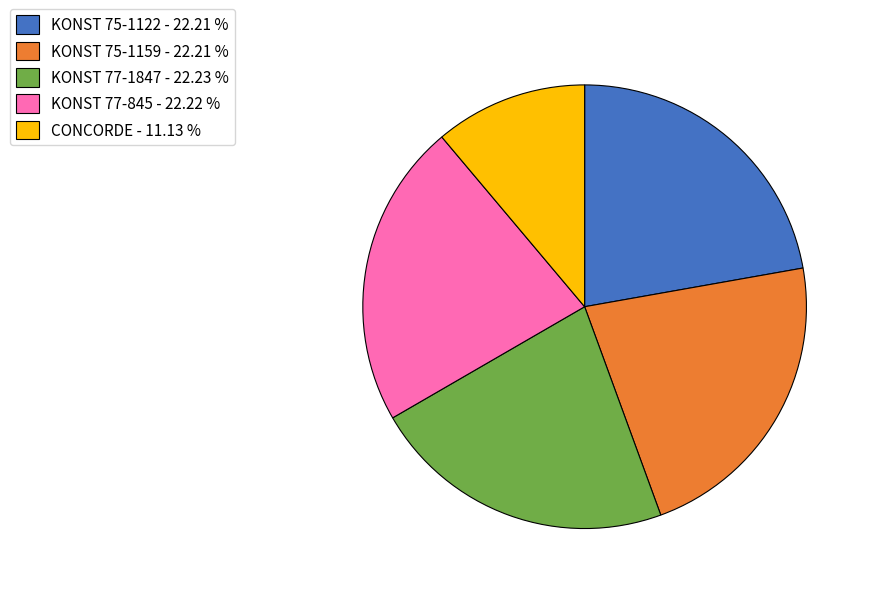

Does CONCORDE - 11.13 % account for over 50% of the chart?

No